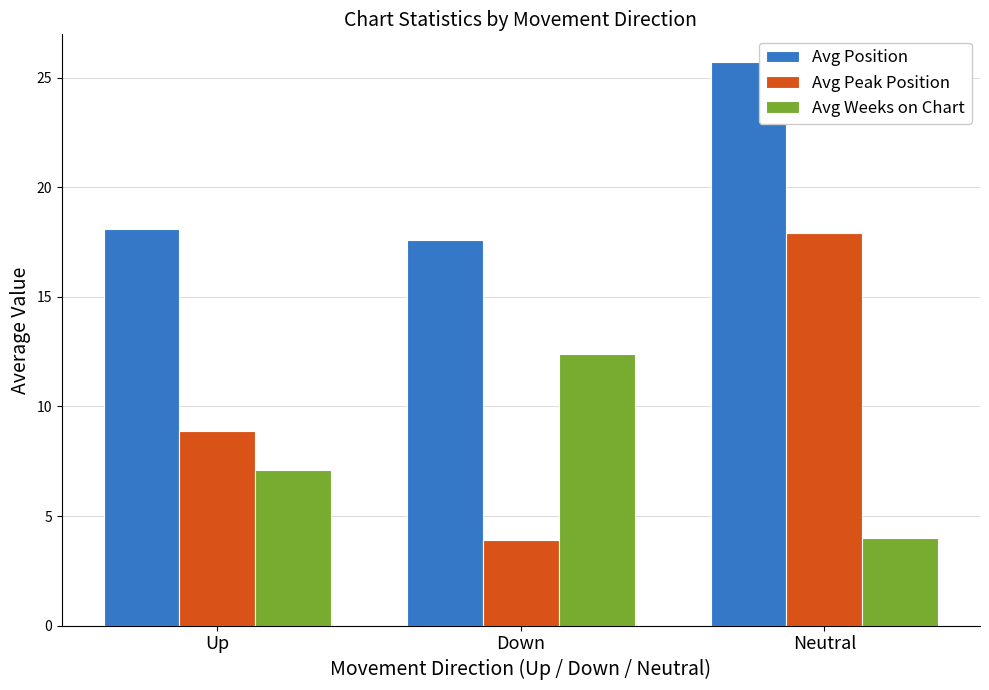

How many bars are there in each group?

3